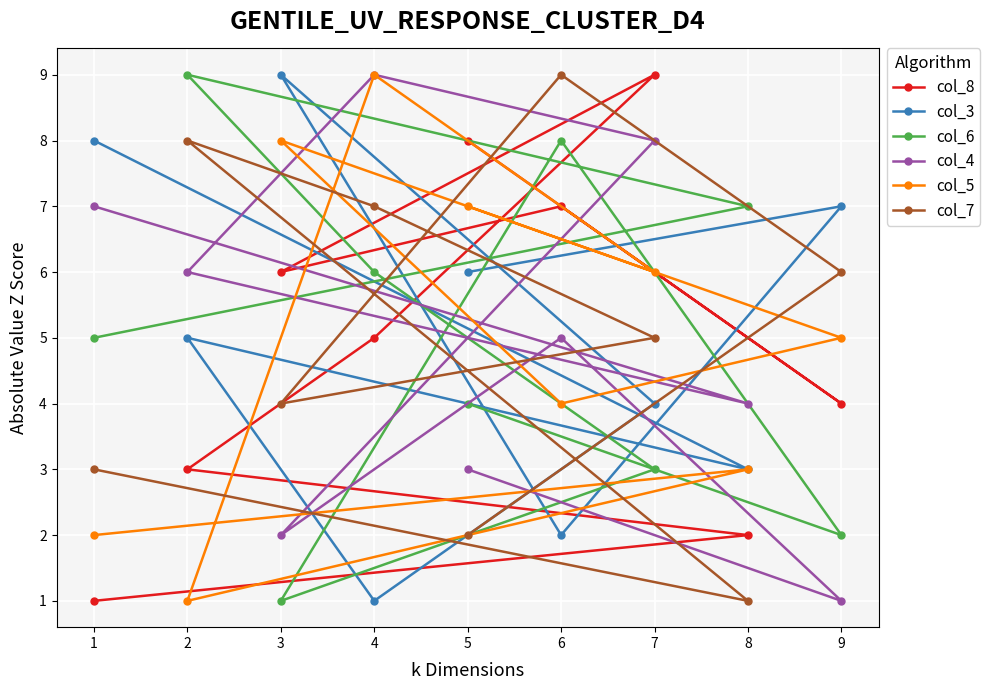

How many lines are shown in the chart?

6